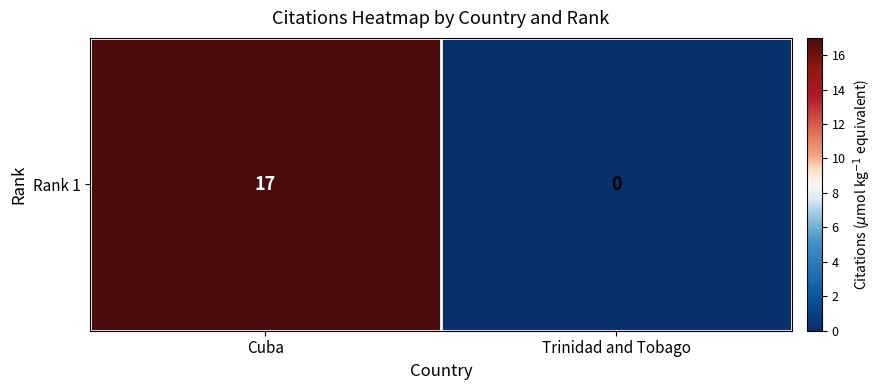

At which category does the chart reach its minimum across all series?

Trinidad and Tobago